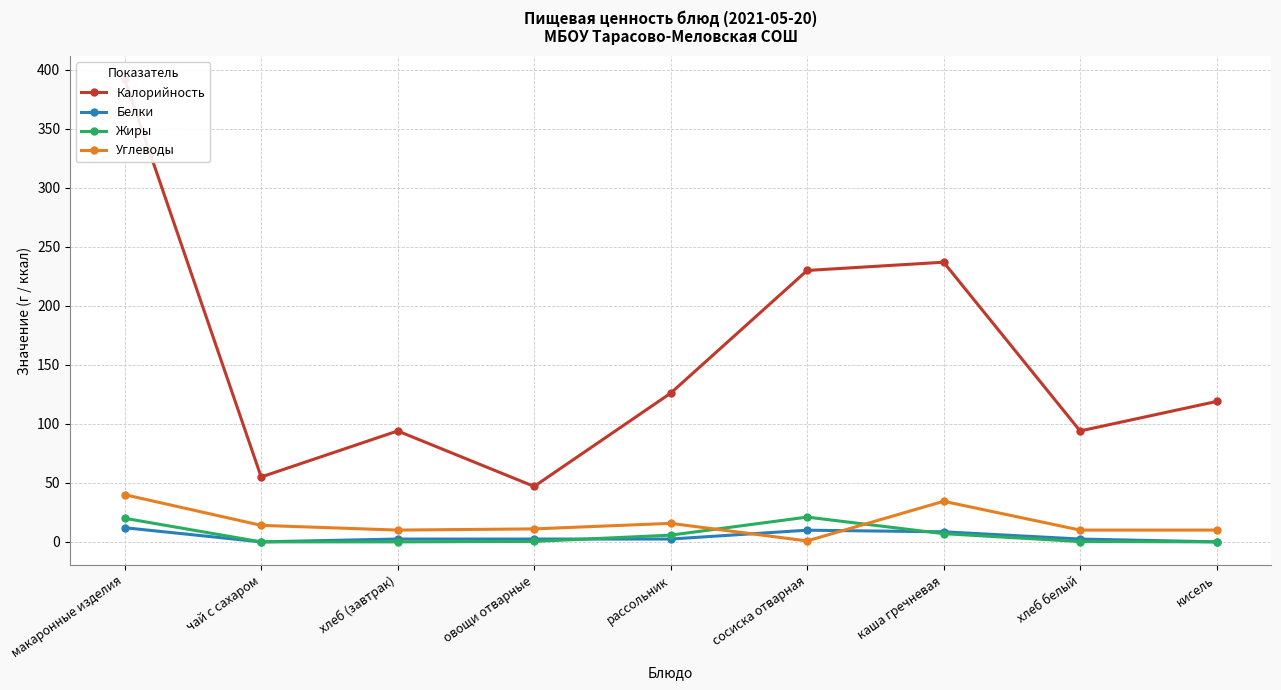

List the labels in order of Жиры value, smallest first.

чай с сахаром, хлеб (завтрак), кисель, хлеб белый, овощи отварные, рассольник, каша гречневая, макаронные изделия, сосиска отварная